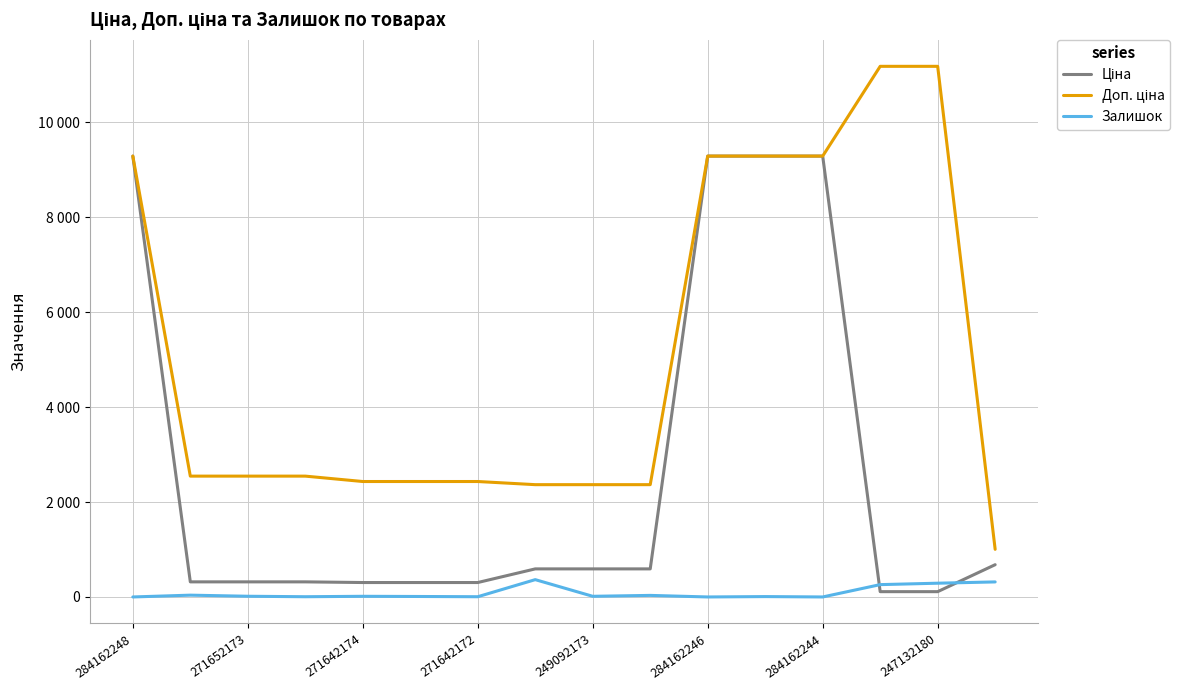

Is this an area chart (filled region under the line)?

No